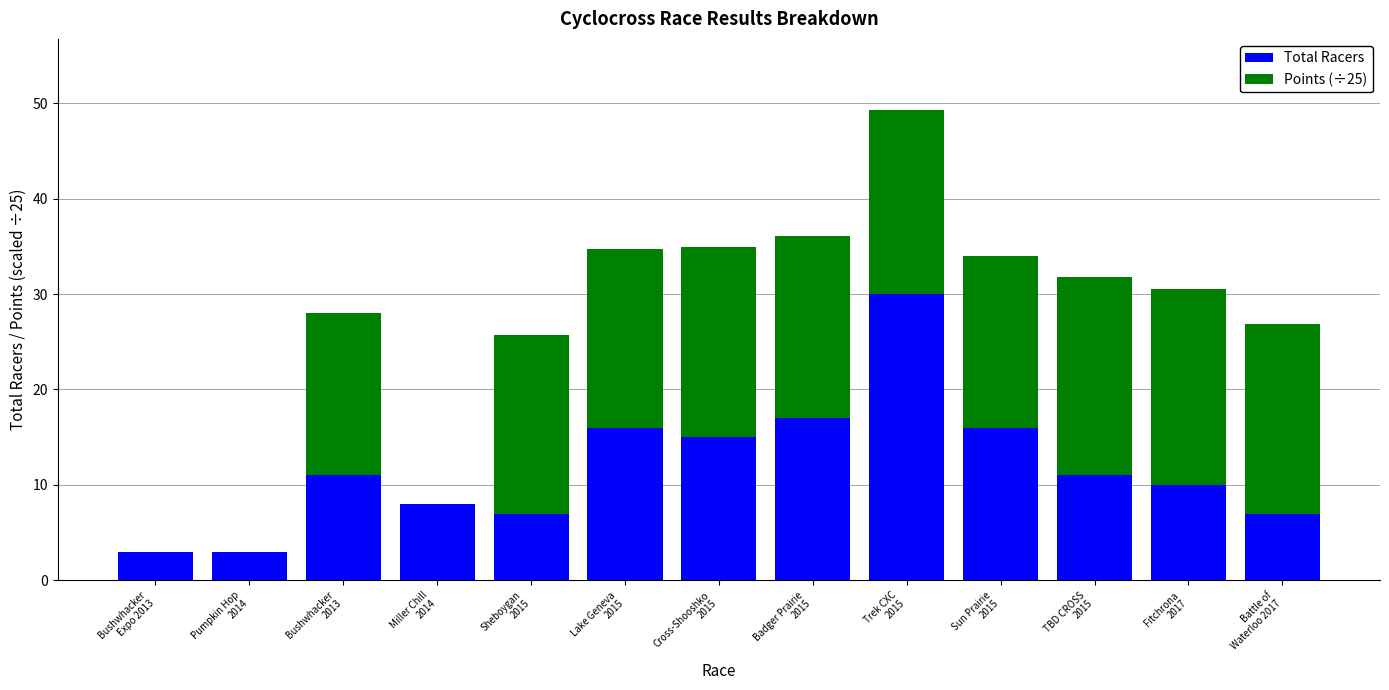

What is the maximum value for Total Racers?

30.0